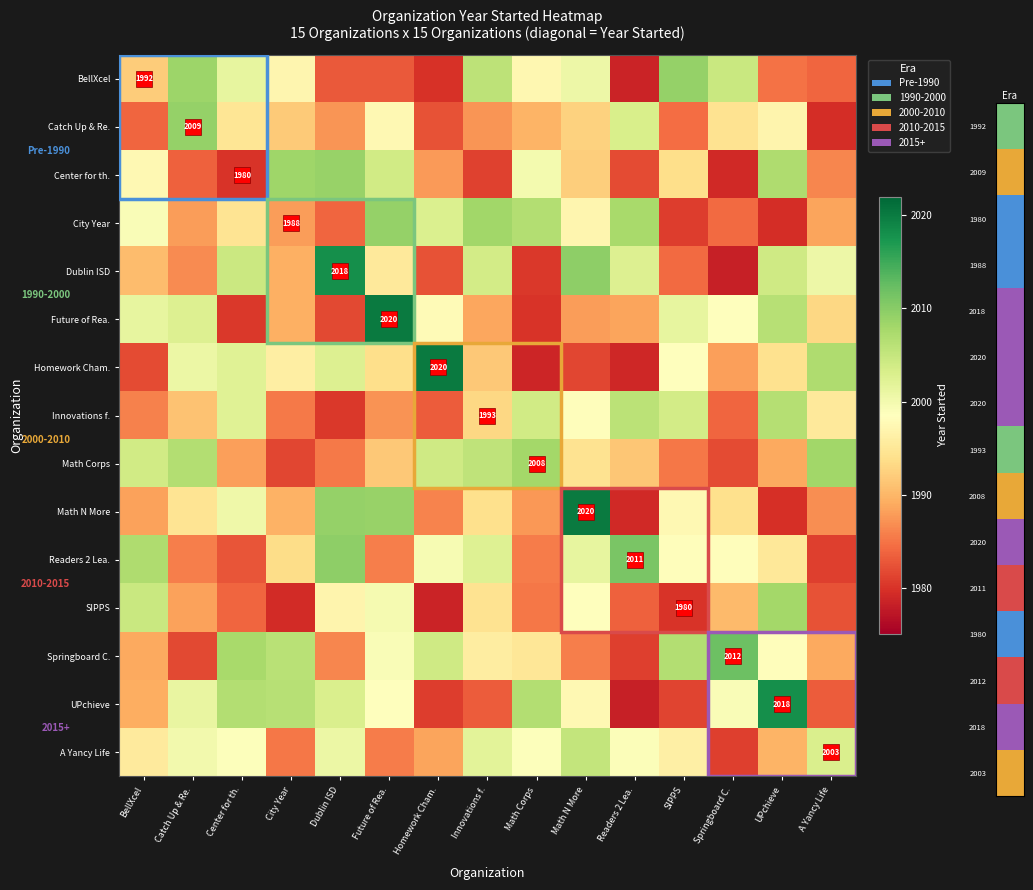

Which category has the lowest value in the BellXcel series?

Readers 2 Lea.